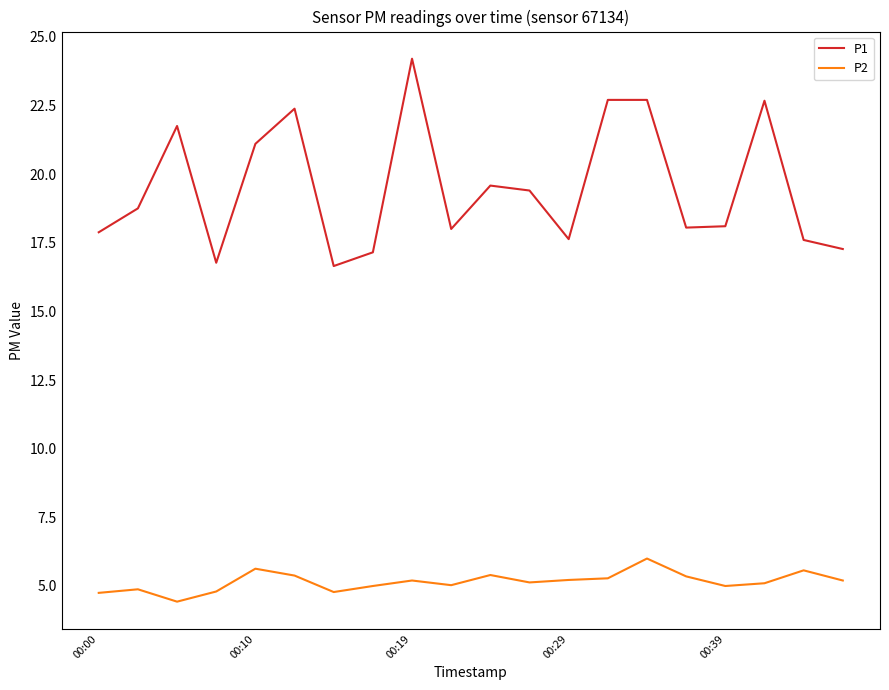

What is the highest value of the P2 series?

6.0